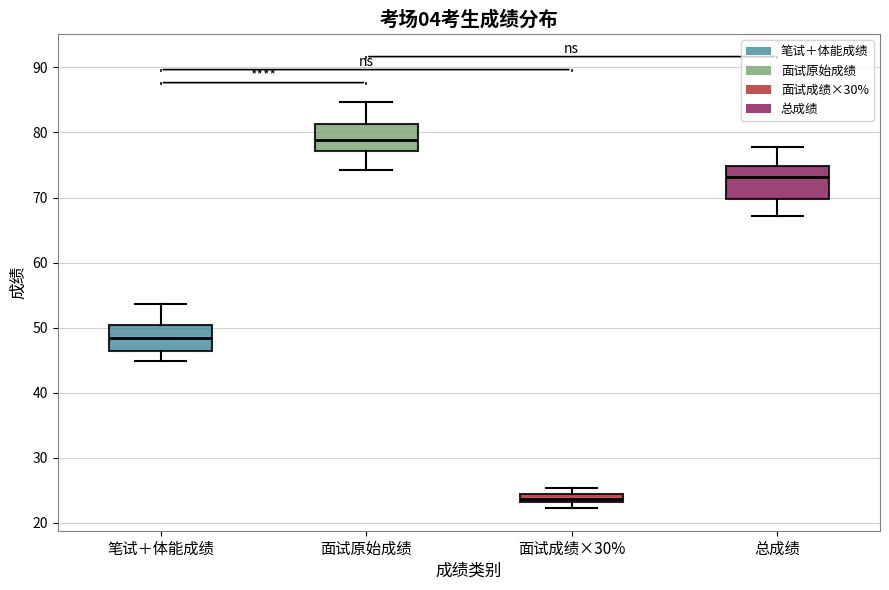

Where does the lower whisker of the box for 总成绩 end on the y-axis? The values are not printed on the chart, so give them approximately, as read against the axis.

67